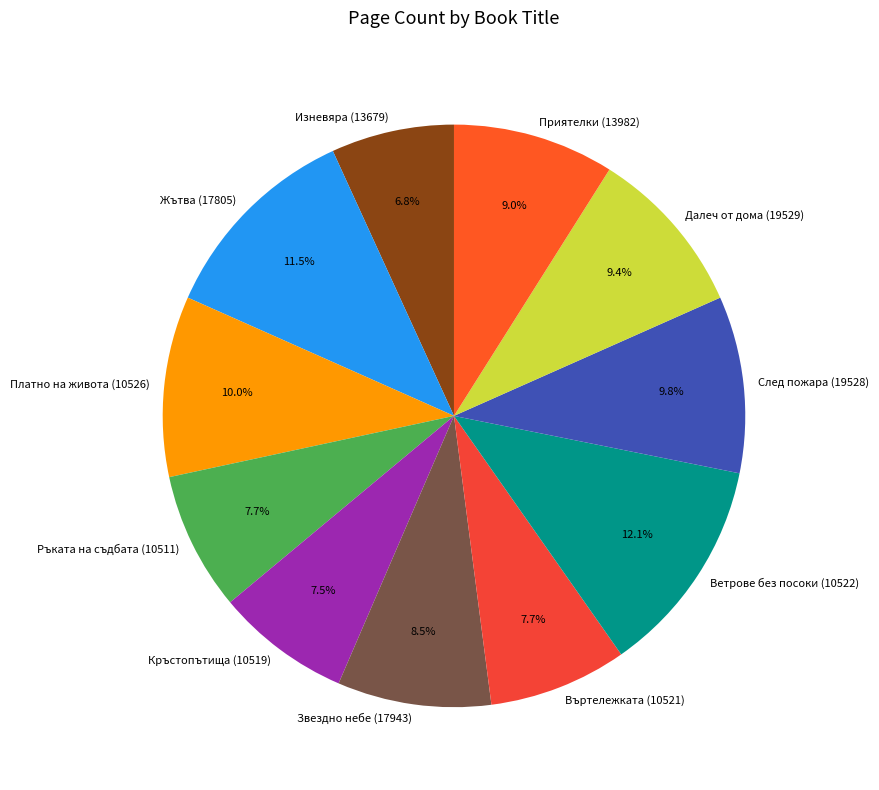

Which has a higher value, Ветрове без посоки (10522) or Въртележката (10521)?

Ветрове без посоки (10522)